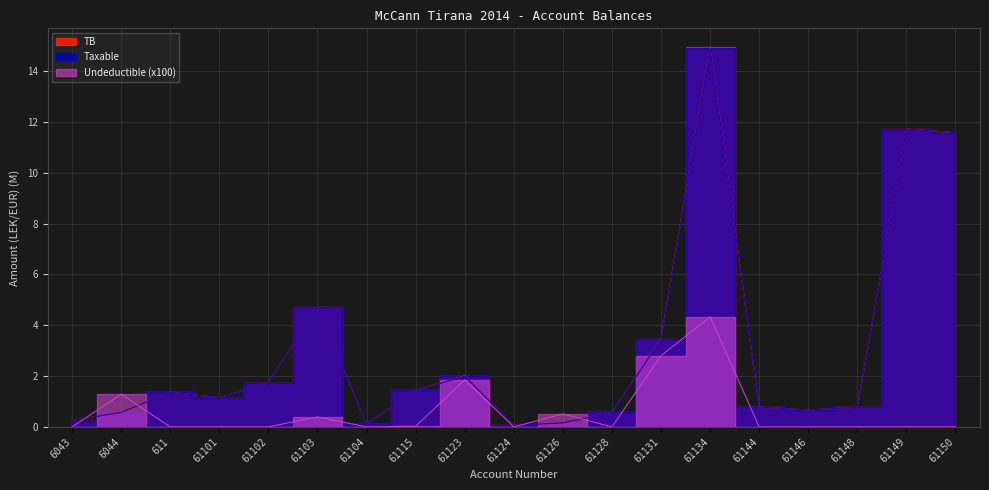

What is the approximate value of TB at 61148?

0.8